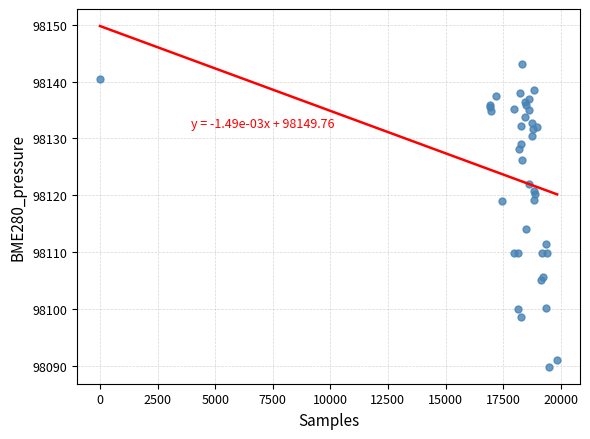

What Y value in the scatter plot is closest to 98116?

98114.1